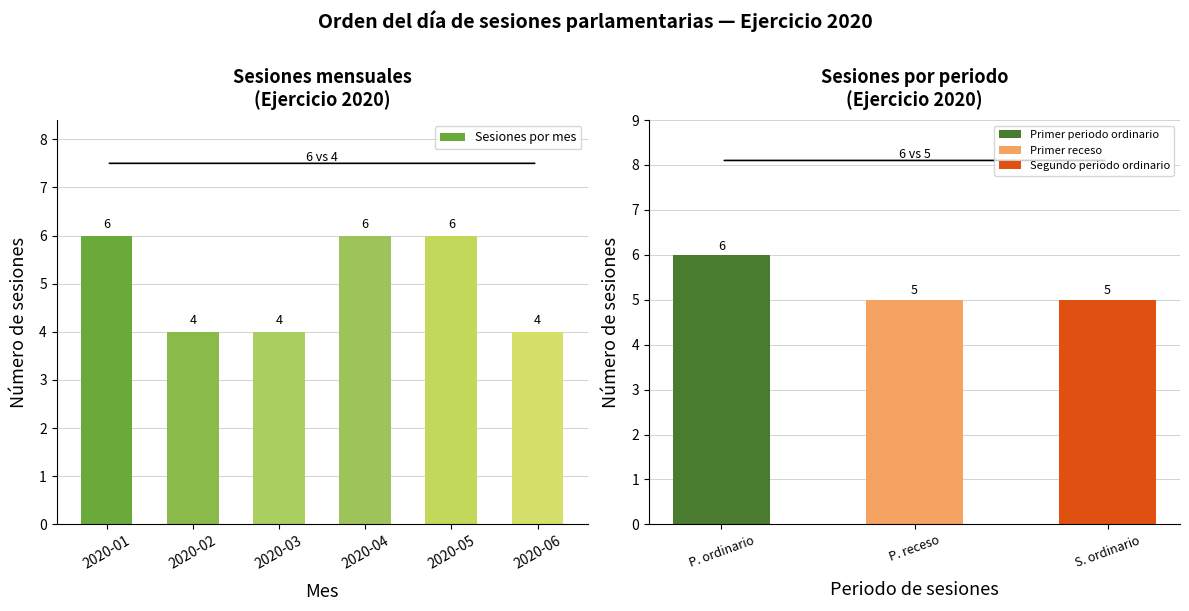

List the labels in order of value, largest first.

2020-01, 2020-04, 2020-05, 2020-02, 2020-03, 2020-06